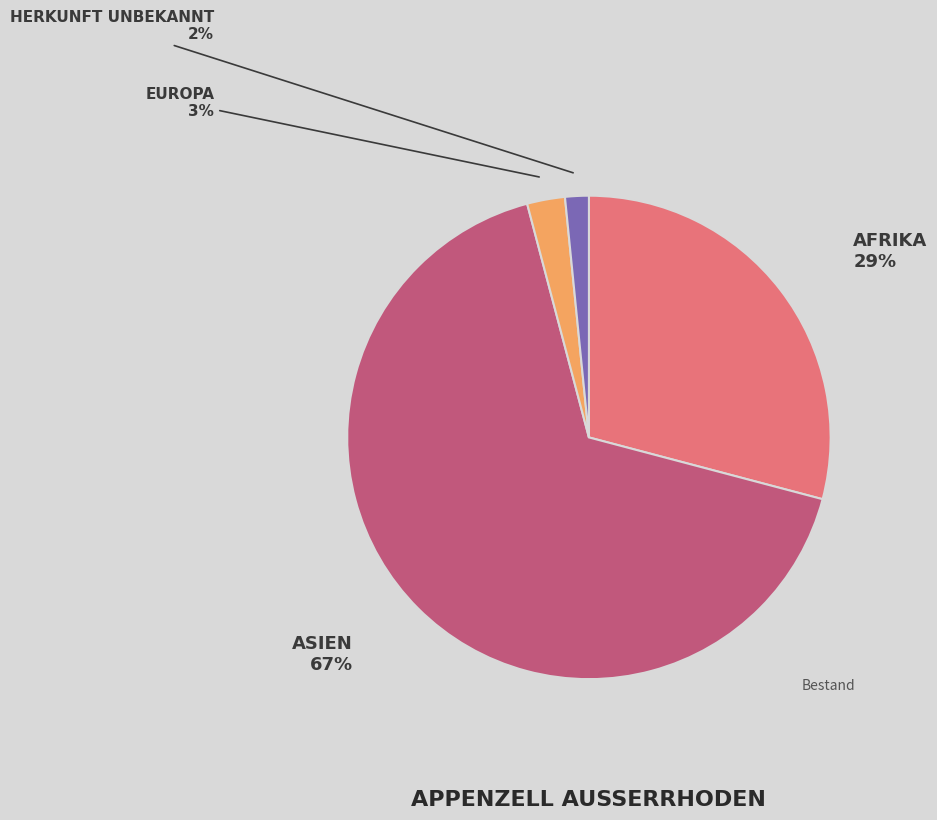

Does any single category account for the majority?

Yes